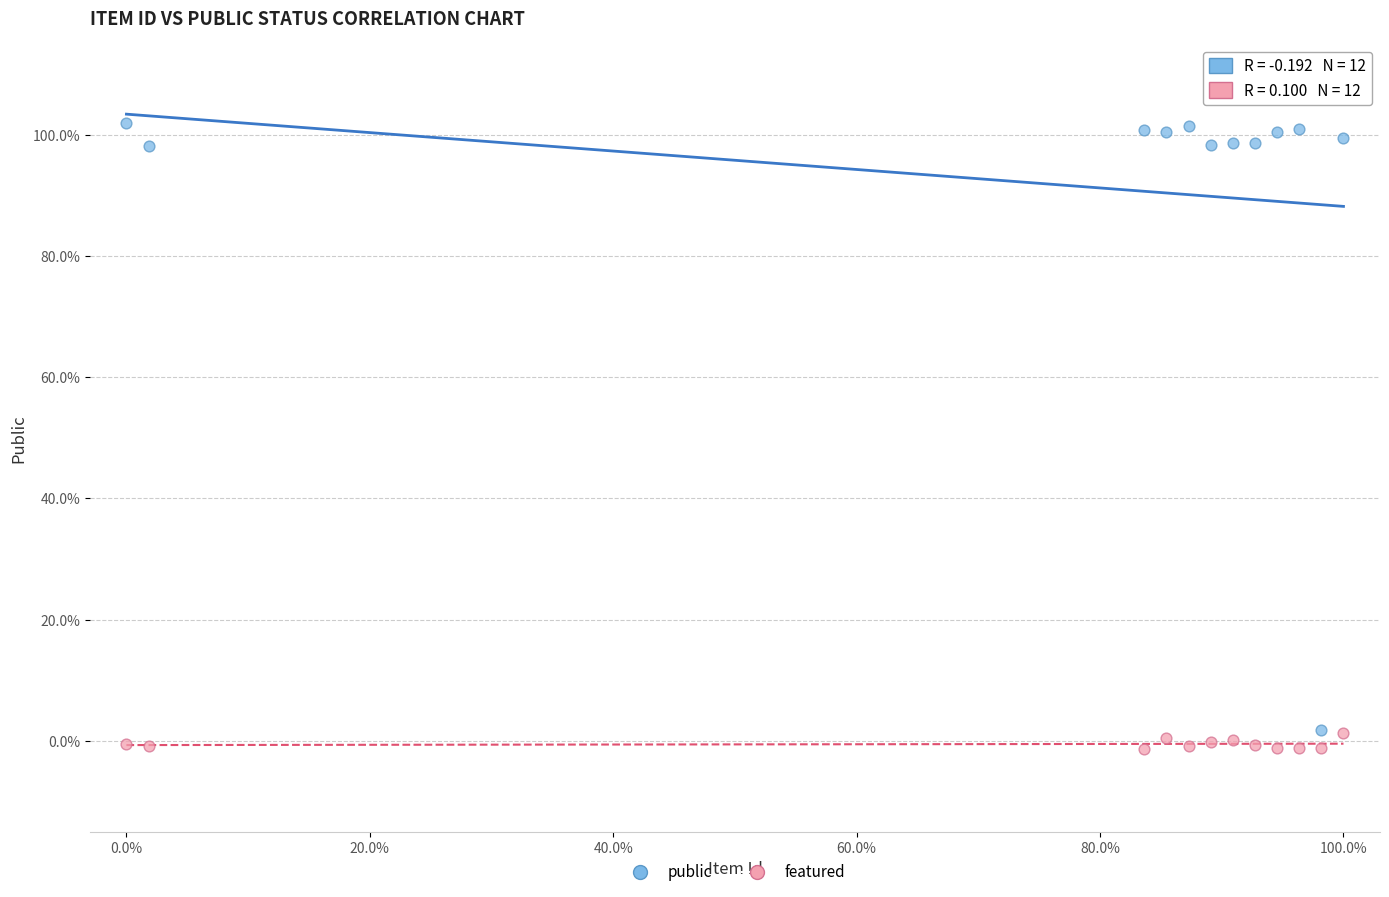

What is the X range (max minus min) for the scatter plot?

100.0